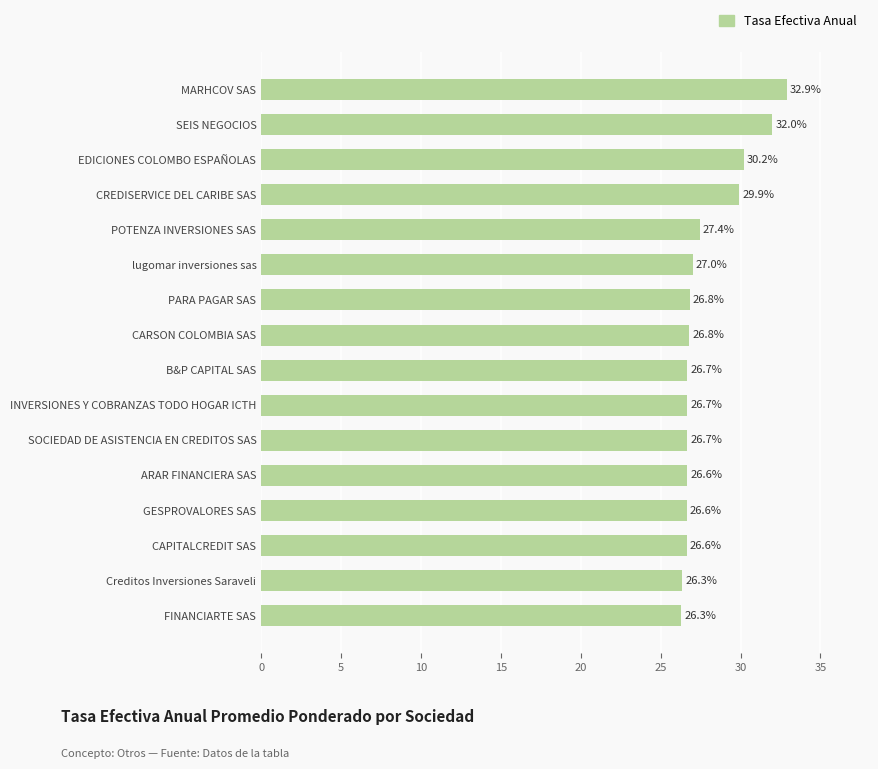

What is the change in value from CAPITALCREDIT SAS to Creditos Inversiones Saraveli?

-0.3